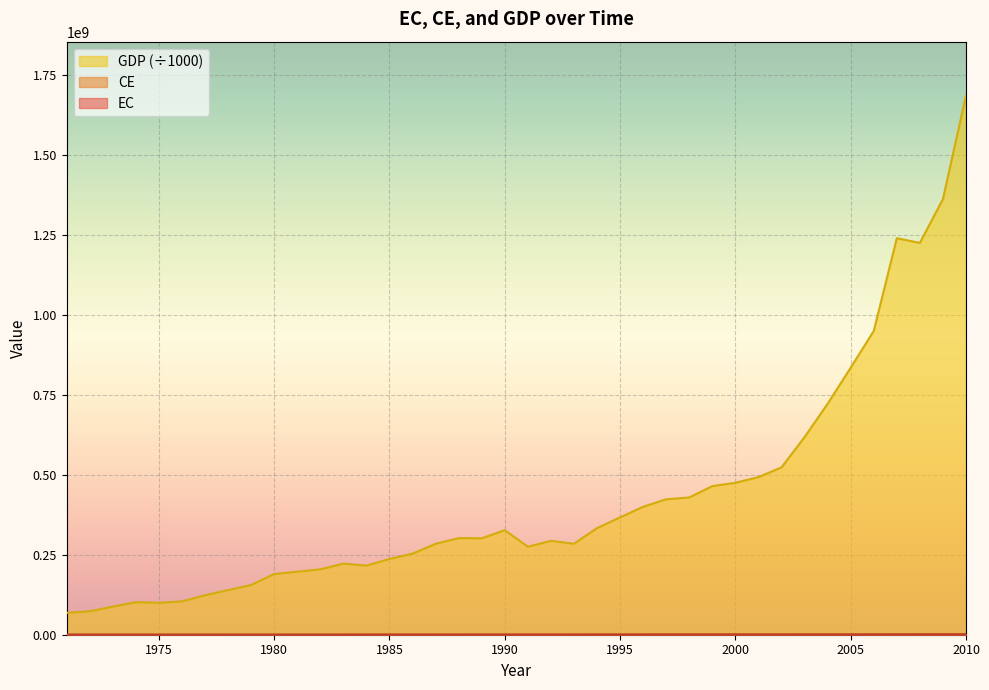

At which label does GDP first exceed 301233728?

1988